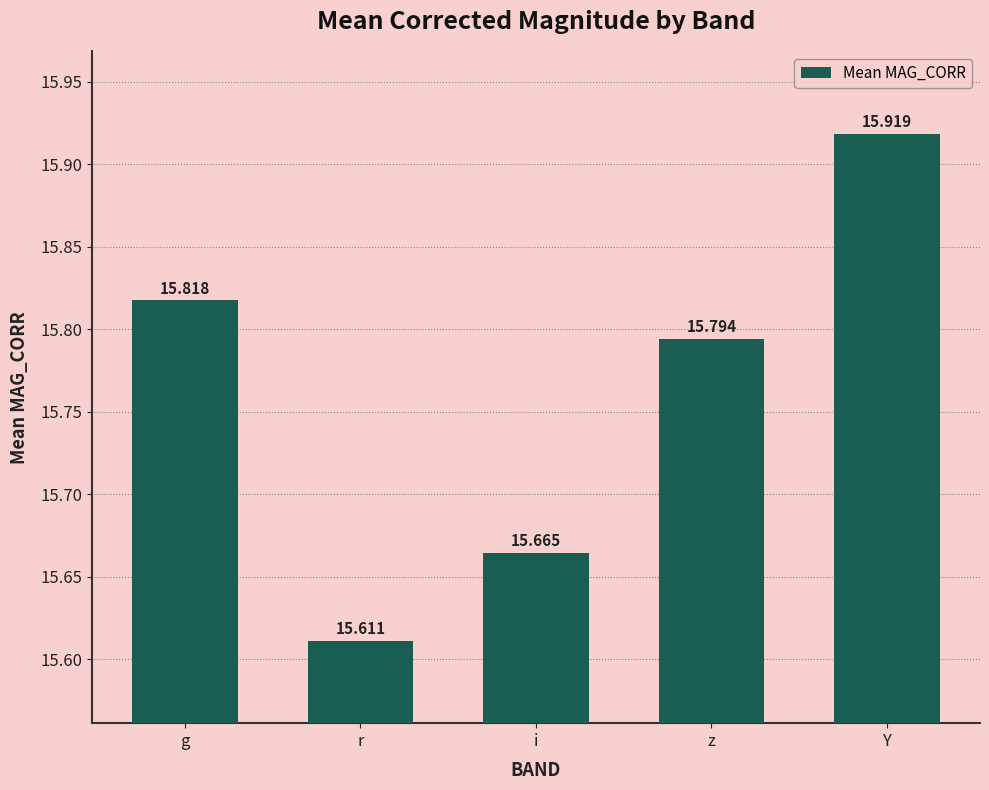

What is the value of the 2nd bar from the left?

15.6